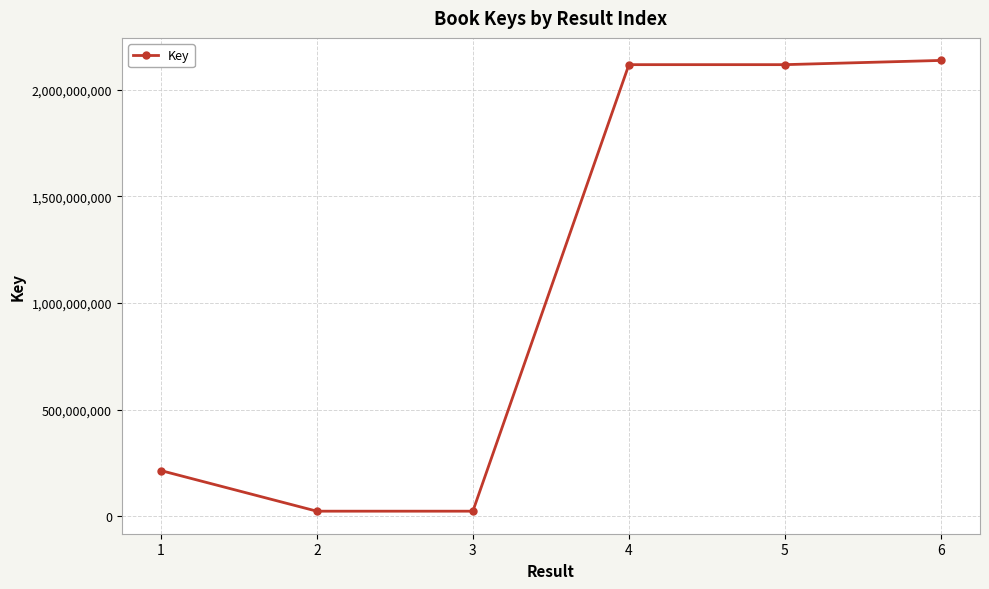

The chart shows a value of 57012845 at 1. True or false?

False